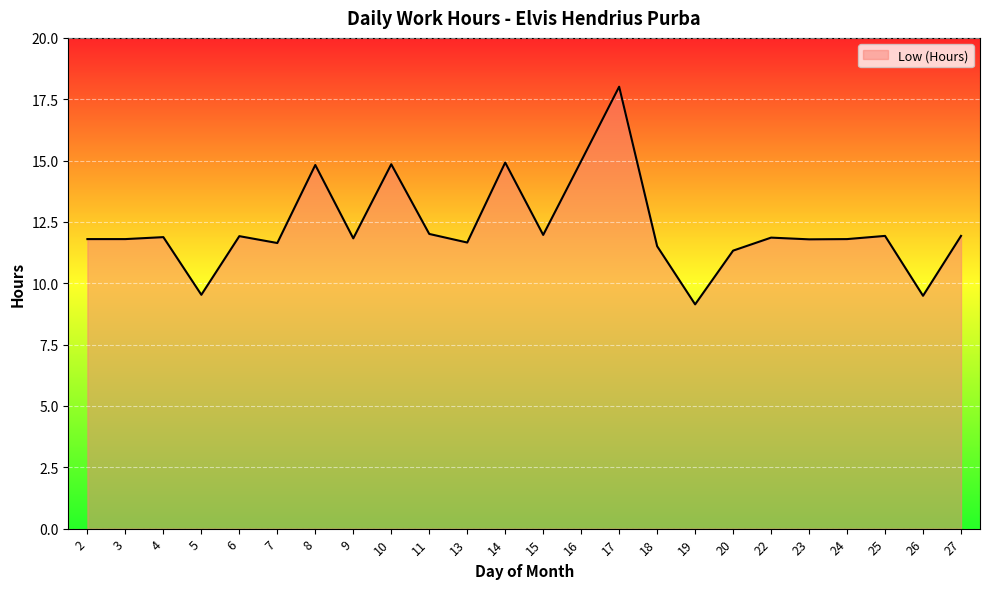

The value at 19 is 9.1. True or false?

True